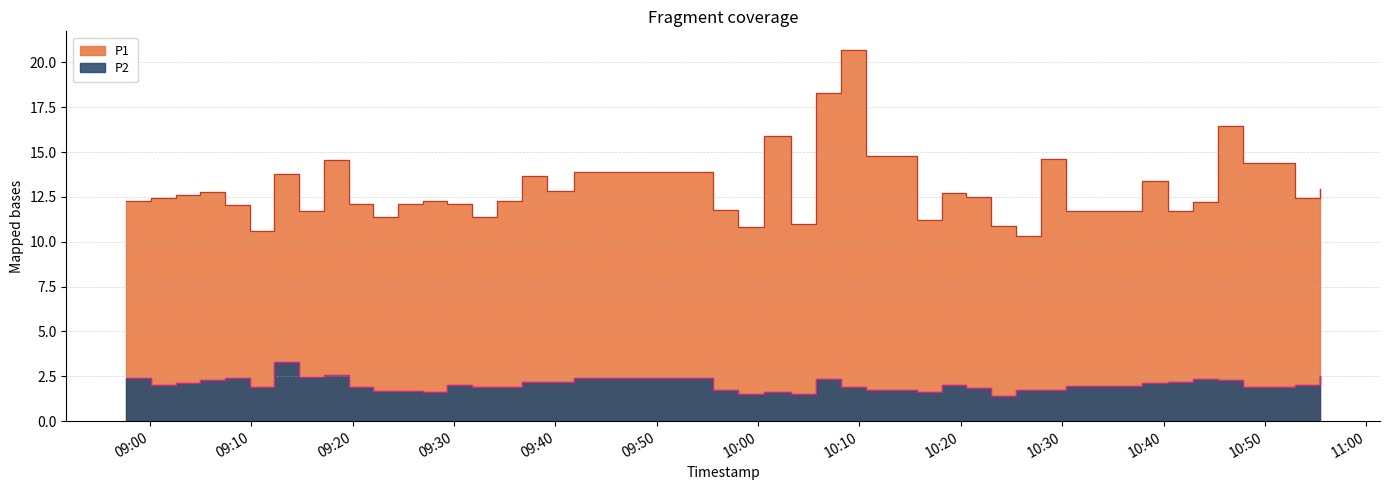

Between 2022-12-28T09:02:32 and 2022-12-28T09:07:25, which is larger?

2022-12-28T09:02:32